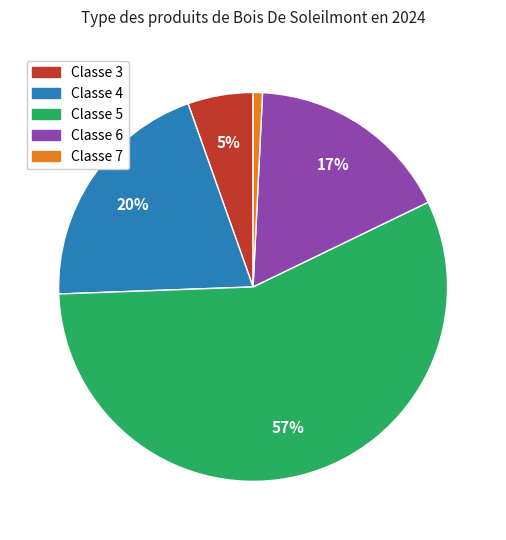

To the nearest percent, what is the average slice percentage?

20%